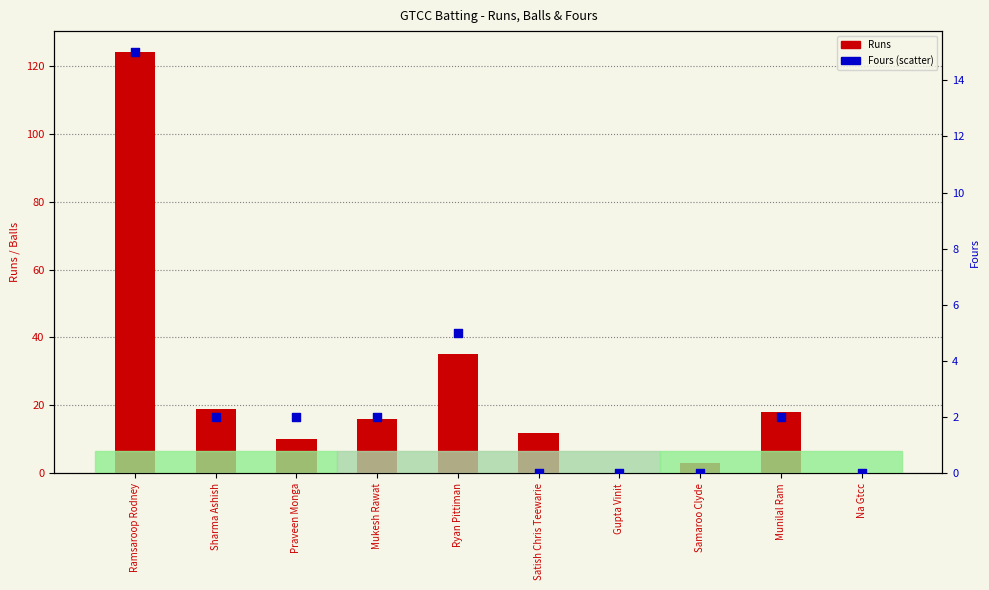

At which category is the sum across all series the highest?

Ramsaroop Rodney